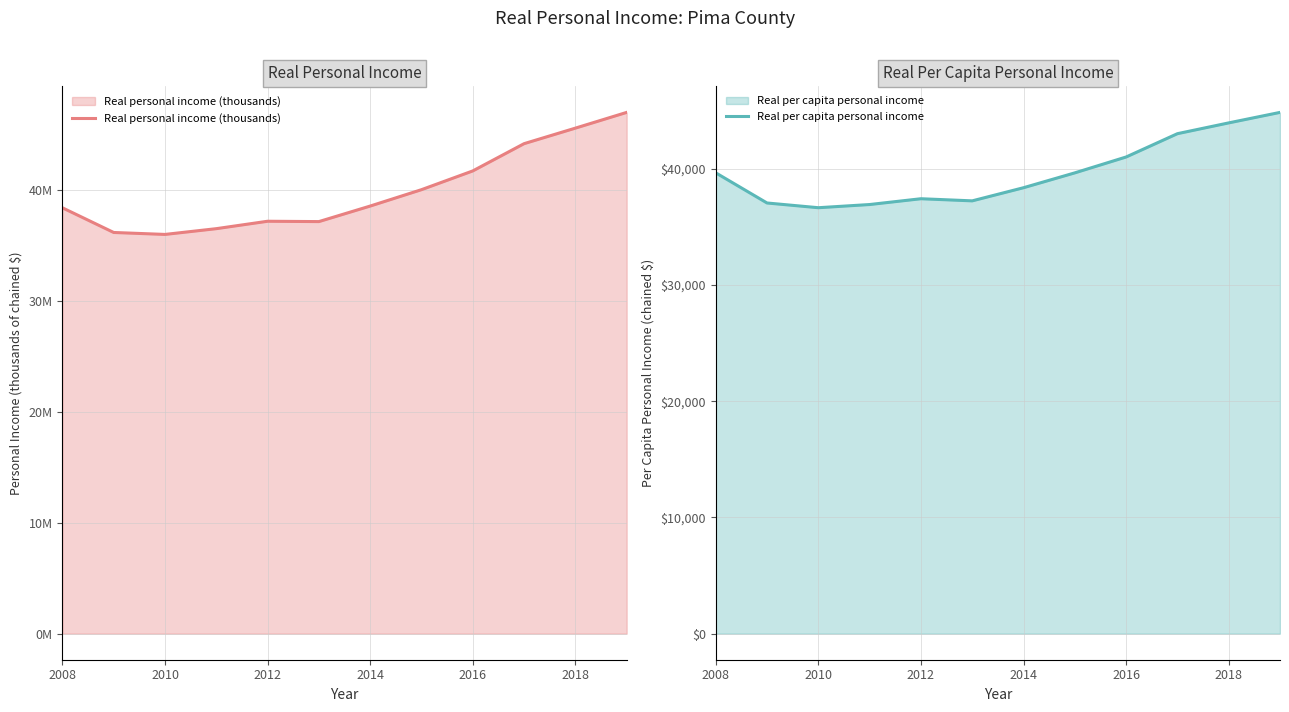

True or false: Real per capita personal income and Real personal income (thousands) intersect in this chart.

False